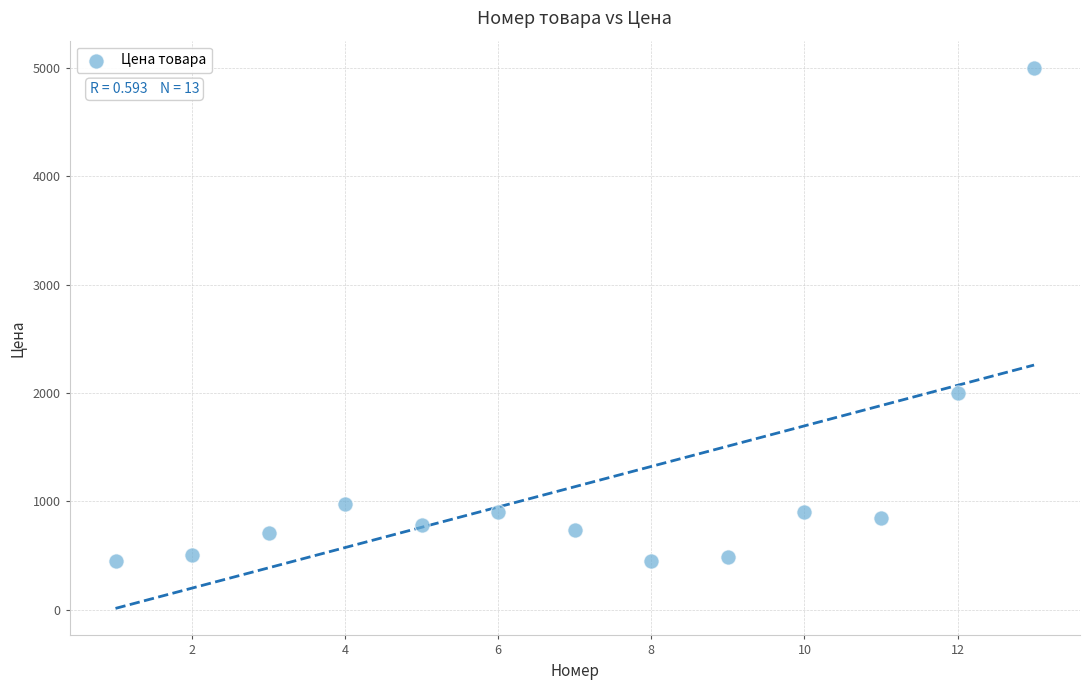

What is the range of X values (max minus min)?

12